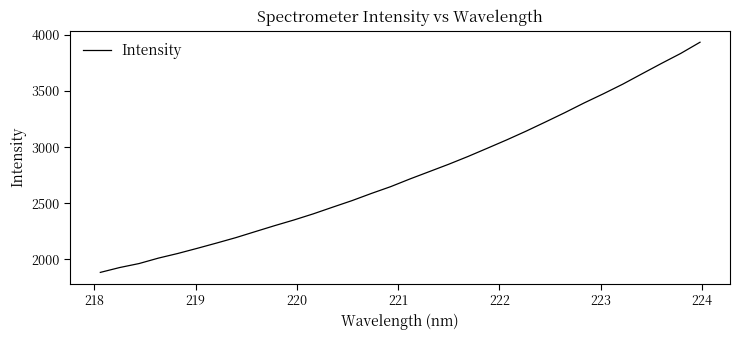

What is the difference between the maximum and minimum values?

2050.8